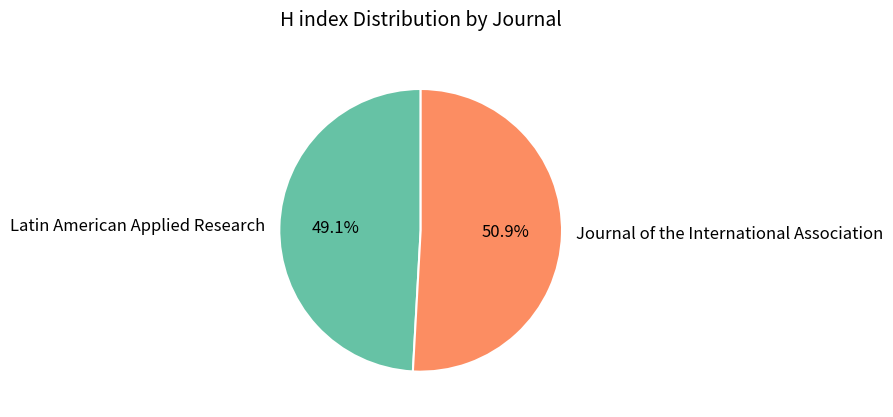

What is the largest slice in the pie chart?

Journal of the International Association